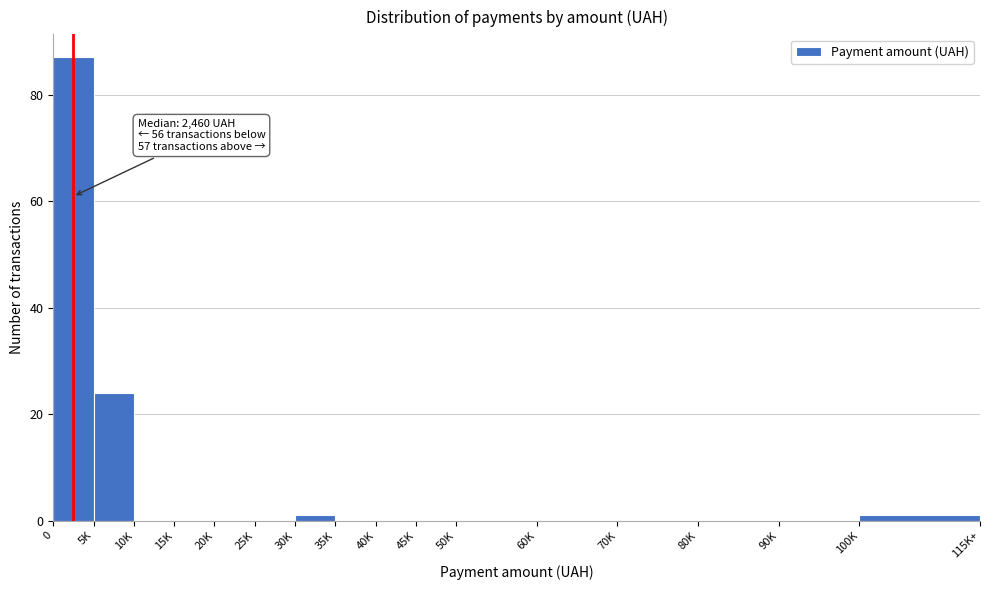

Reading right to left, extract all data points from this chart.

100K=1	90K=0	80K=0	70K=0	60K=0	50K=0	45K=0	40K=0	35K=0	30K=1	25K=0	20K=0	15K=0	10K=0	5K=24	0=87